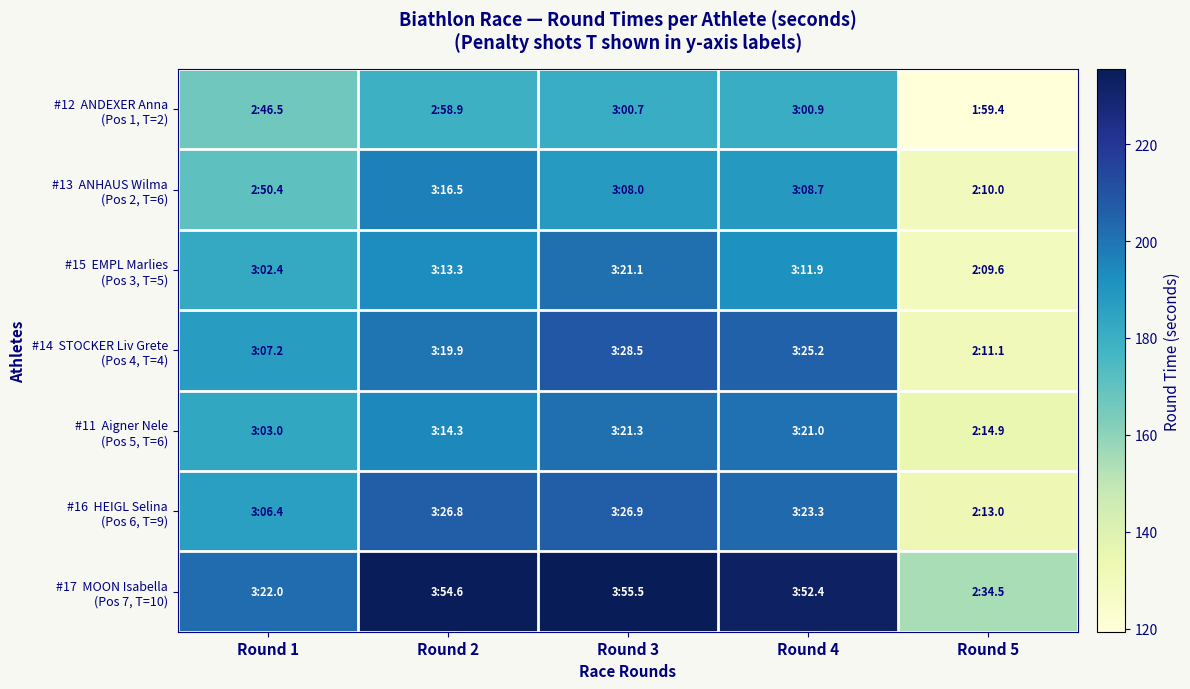

Rank the series at Round 1 from lowest to highest value.

#12 ANDEXER Anna (Pos 1, T=2), #13 ANHAUS Wilma (Pos 2, T=6), #15 EMPL Marlies (Pos 3, T=5), #11 Aigner Nele (Pos 5, T=6), #16 HEIGL Selina (Pos 6, T=9), #14 STOCKER Liv Grete (Pos 4, T=4), #17 MOON Isabella (Pos 7, T=10)